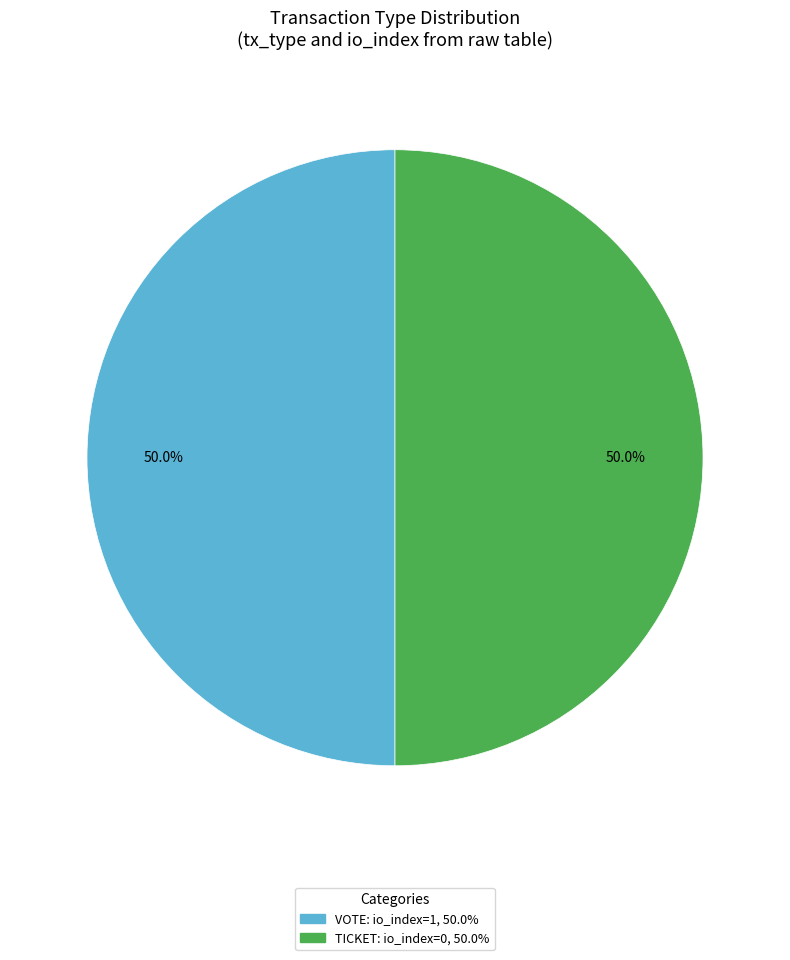

To the nearest percent, what is the difference between the largest and smallest slice percentages?

0%